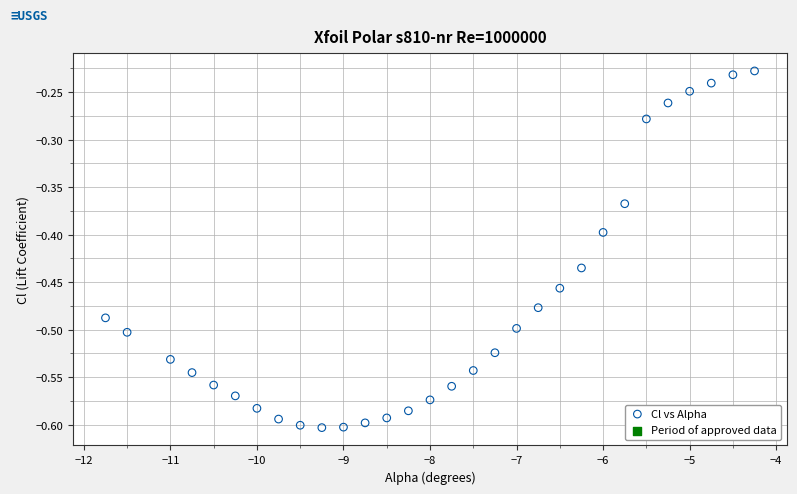

What is the range of Y values (max minus min)?

0.4